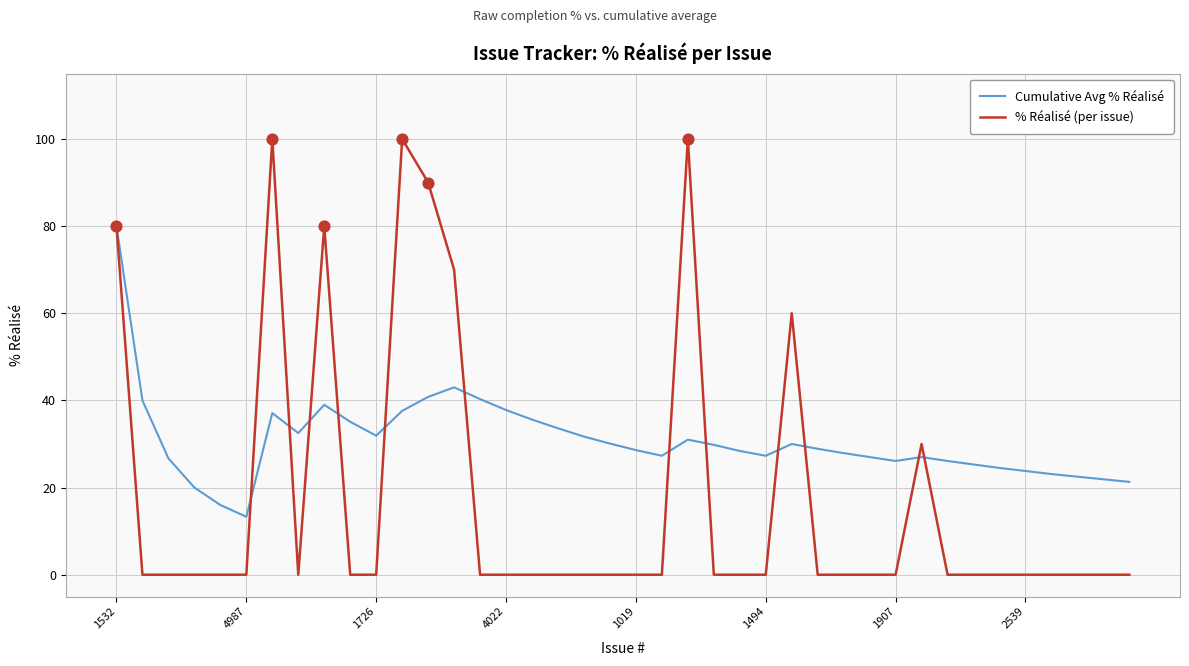

Which series has the largest range (max minus min)?

% Réalisé (per issue)